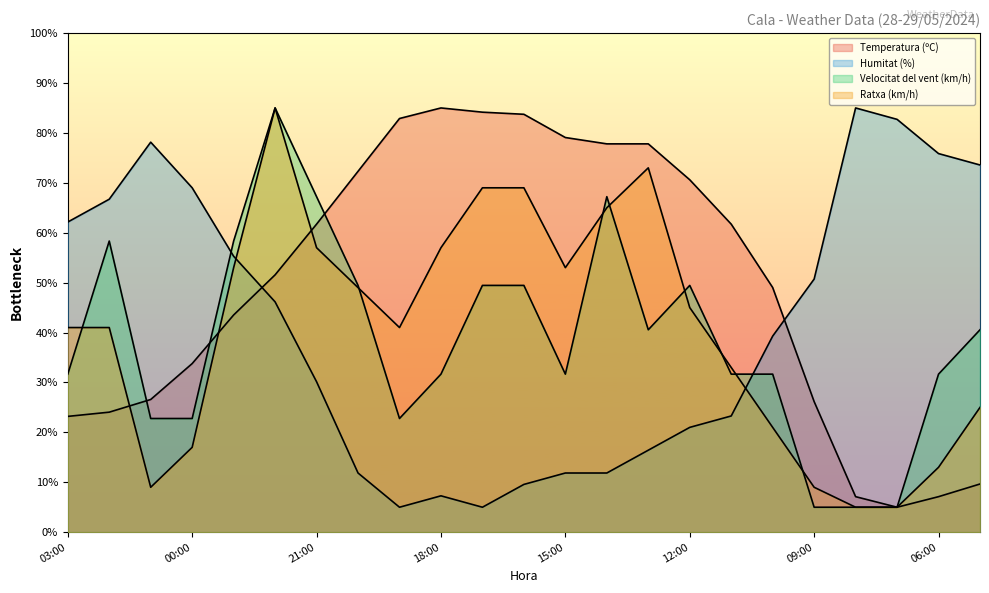

Rank the series by their maximum value, from lowest to highest.

Temperatura (ºC), Humitat (%), Velocitat del vent (km/h), Ratxa (km/h)